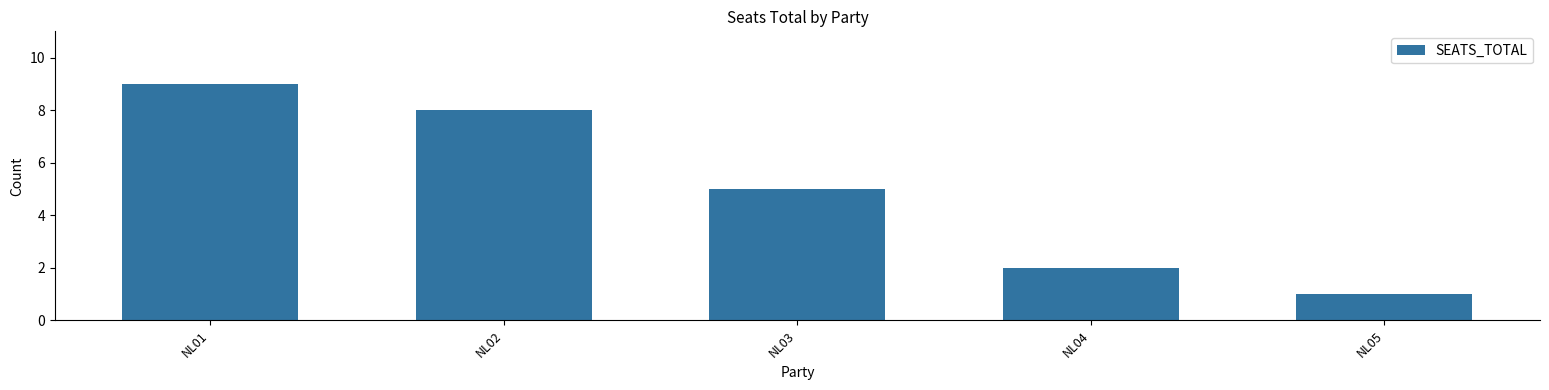

Reading right to left, what are all the values shown in this chart?

NL05=1	NL04=2	NL03=5	NL02=8	NL01=9